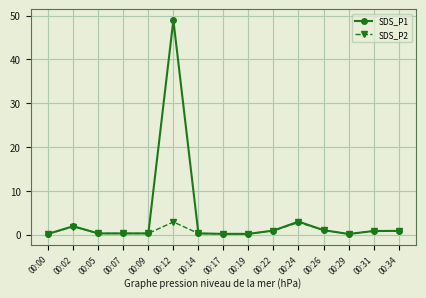

Is the value of SDS_P2 at 00:22 greater than the value of SDS_P1 at 00:24?

No